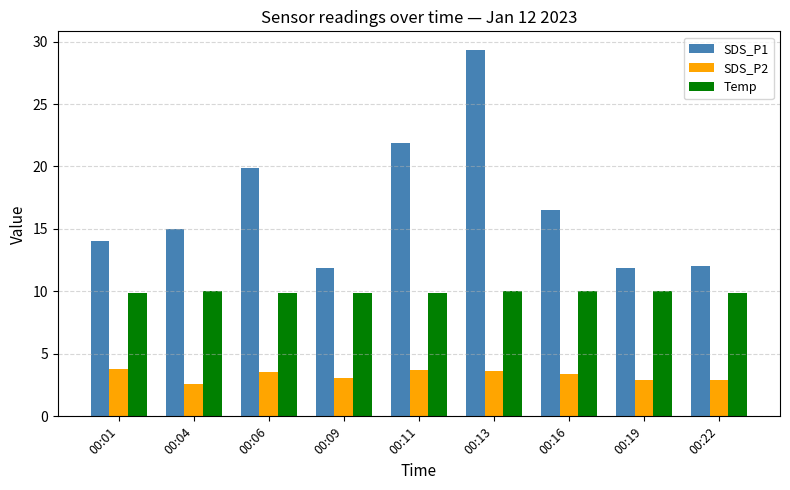

The SDS_P2 series shows 6.6 at 00:11. True or false?

False